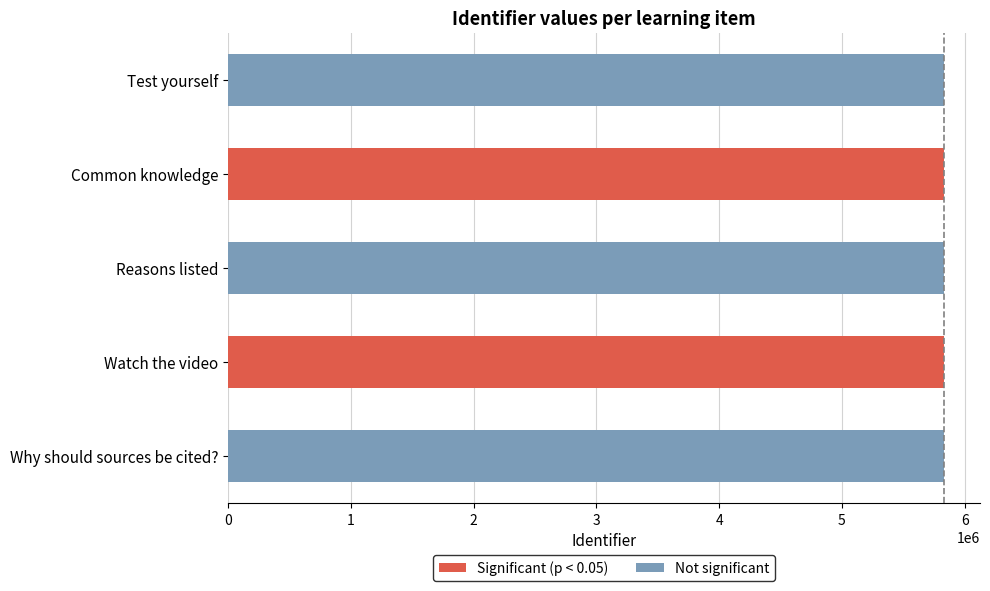

Approximately how many times larger is the value at Reasons listed compared to Watch the video?

1.0